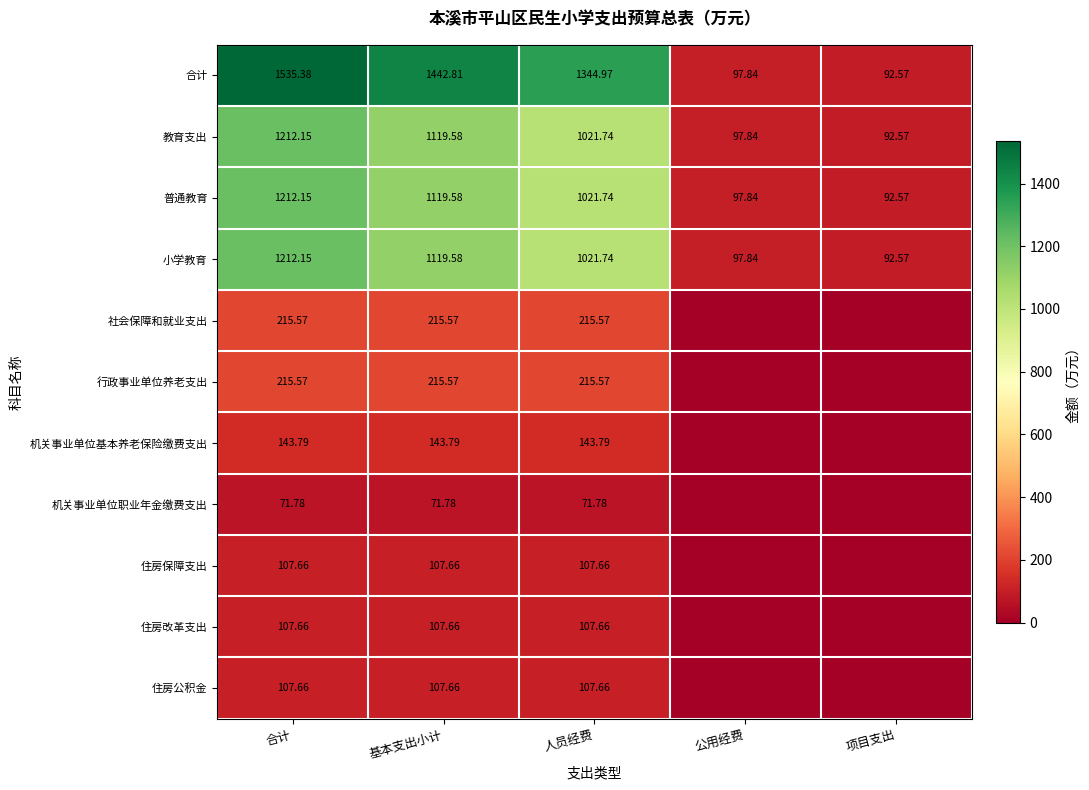

Is it true that 小学教育 equals 97.8 at 公用经费?

True